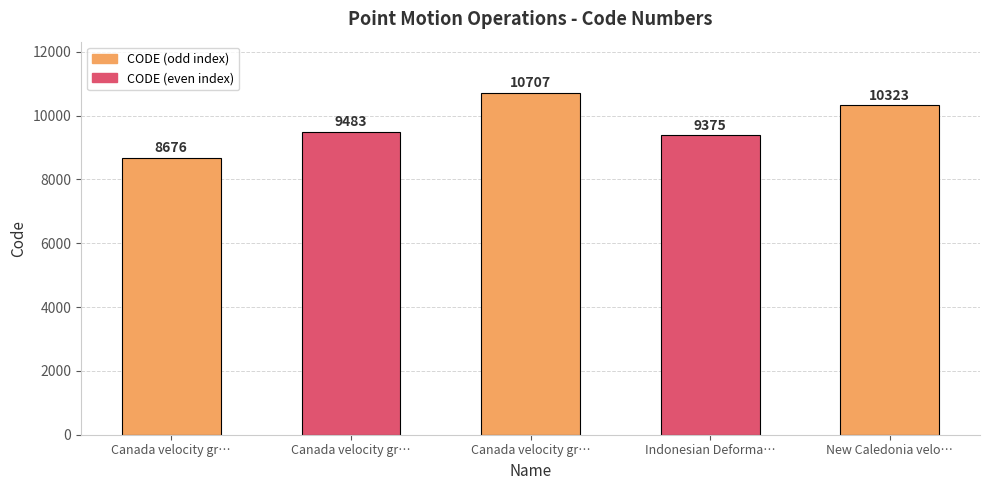

Reading right to left, list all the values displayed in this chart.

10323	9375	10707	9483	8676